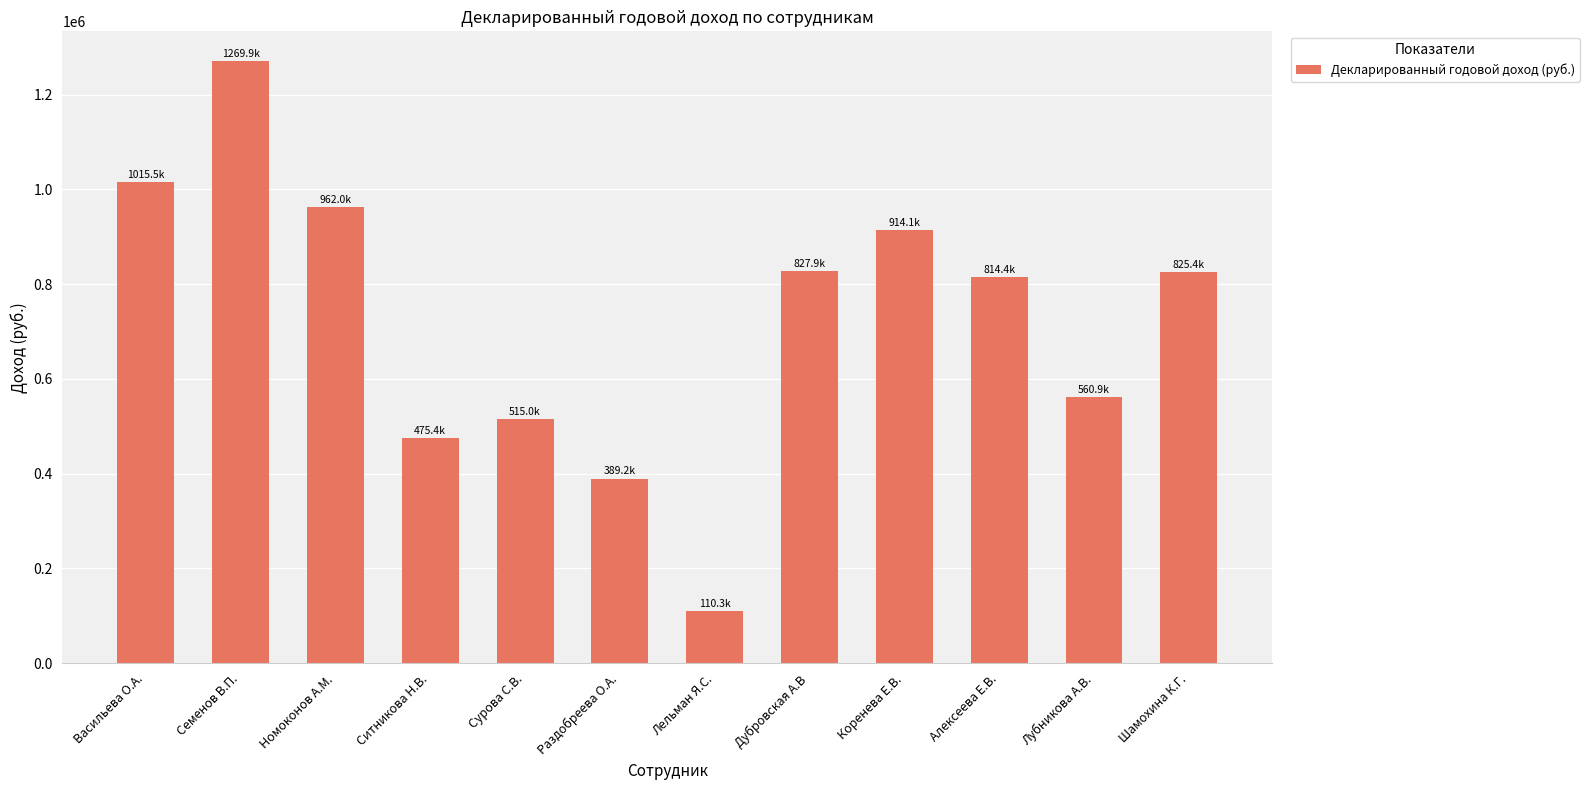

Read the value at Номоконов А.М..

961995.6